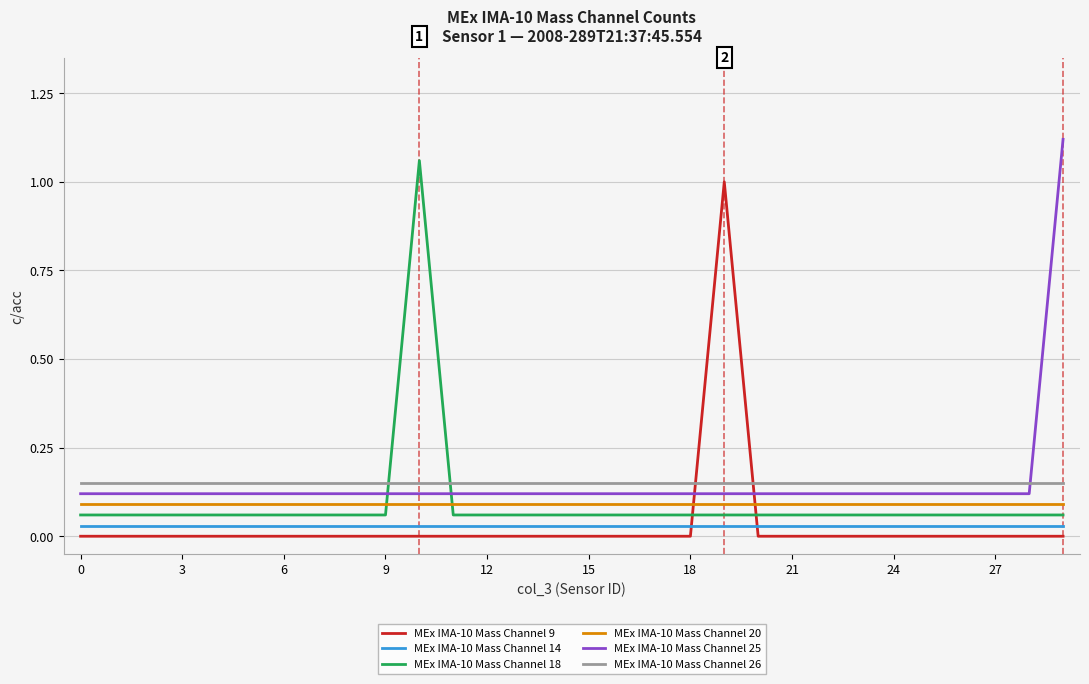

How many intersections are there between MEx IMA-10 Mass Channel 20 and MEx IMA-10 Mass Channel 18?

2